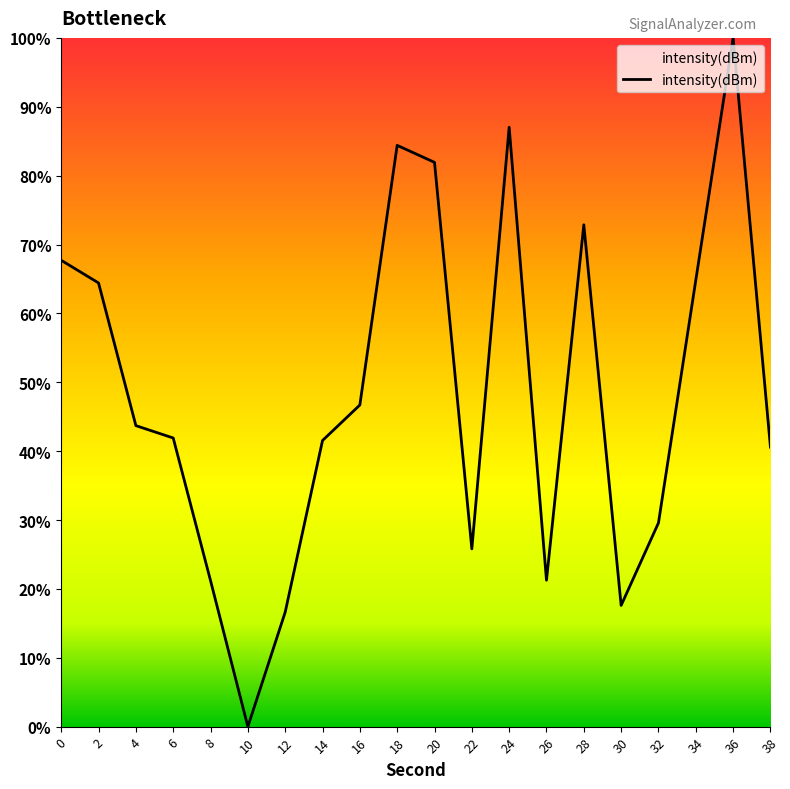

Reading left to right, what are all the values shown in this chart?

0=-126.1	2=-127.8	4=-138.1	6=-139.0	8=-149.4	10=-160.0	12=-151.7	14=-139.2	16=-136.7	18=-117.8	20=-119.0	22=-147.1	24=-116.5	26=-149.4	28=-123.6	30=-151.2	32=-145.2	34=-127.6	36=-110.0	38=-139.7